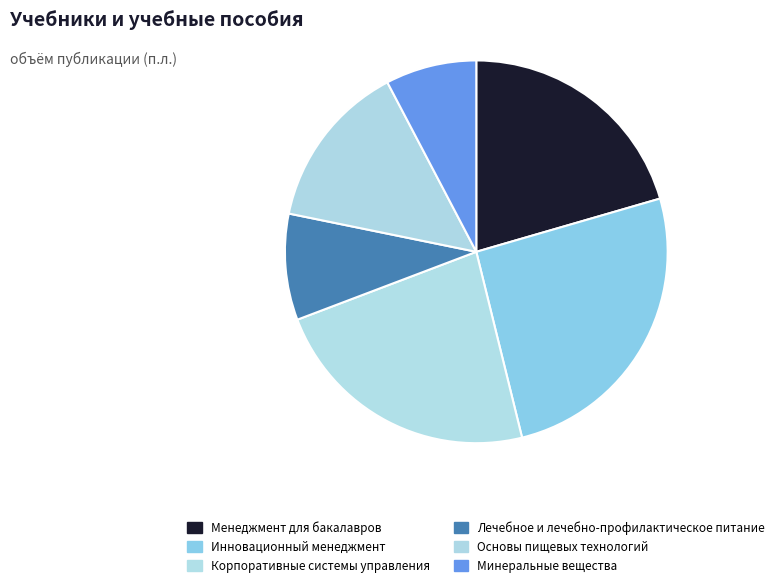

How many slices are in this pie chart?

6